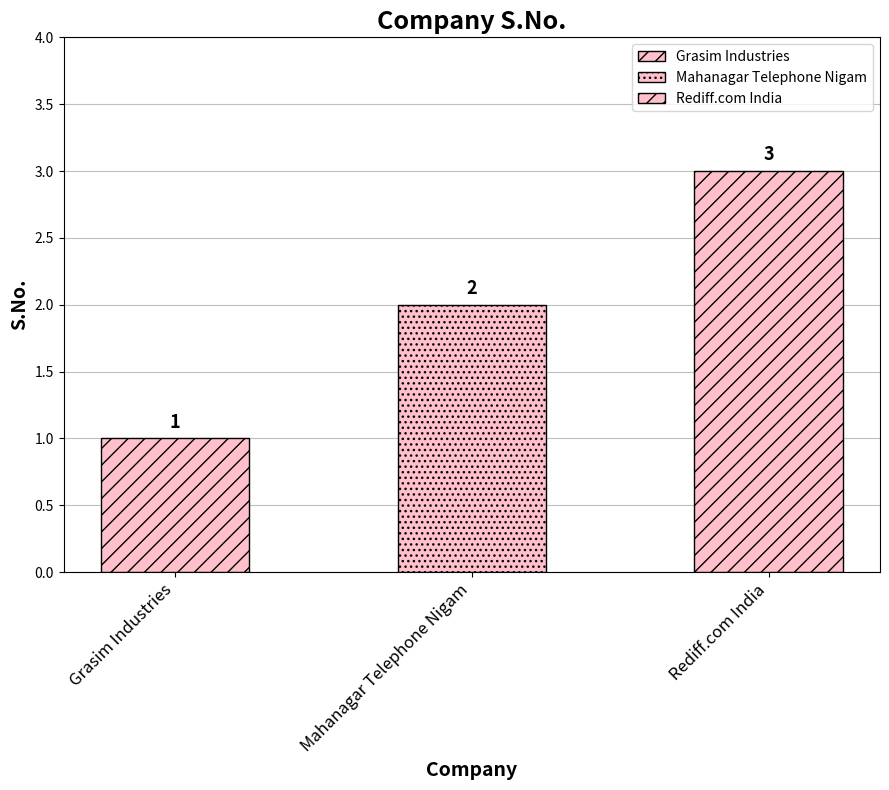

What position from the right is Grasim Industries?

3